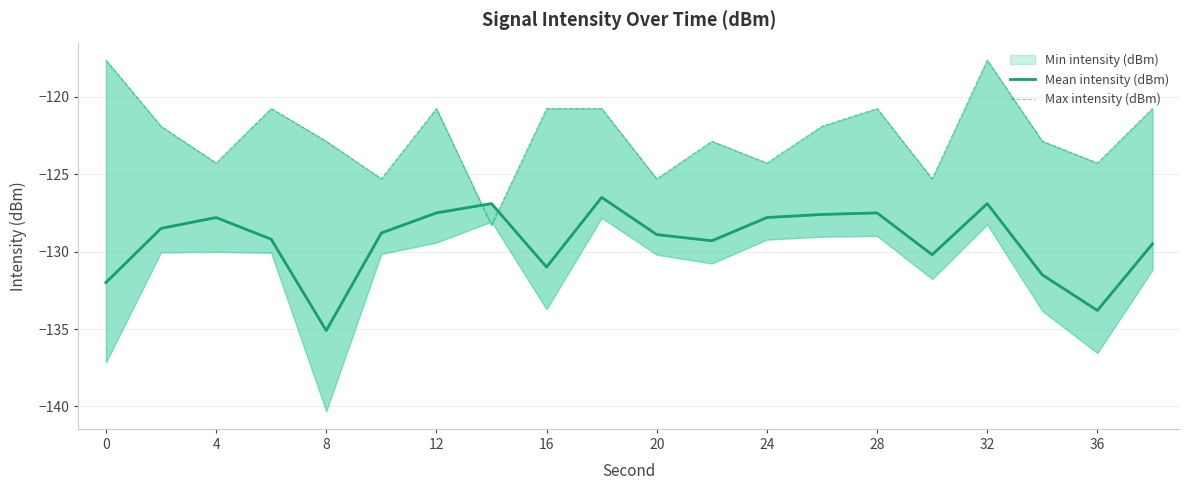

The Mean intensity (dBm) series shows -127.6 at 13. True or false?

True